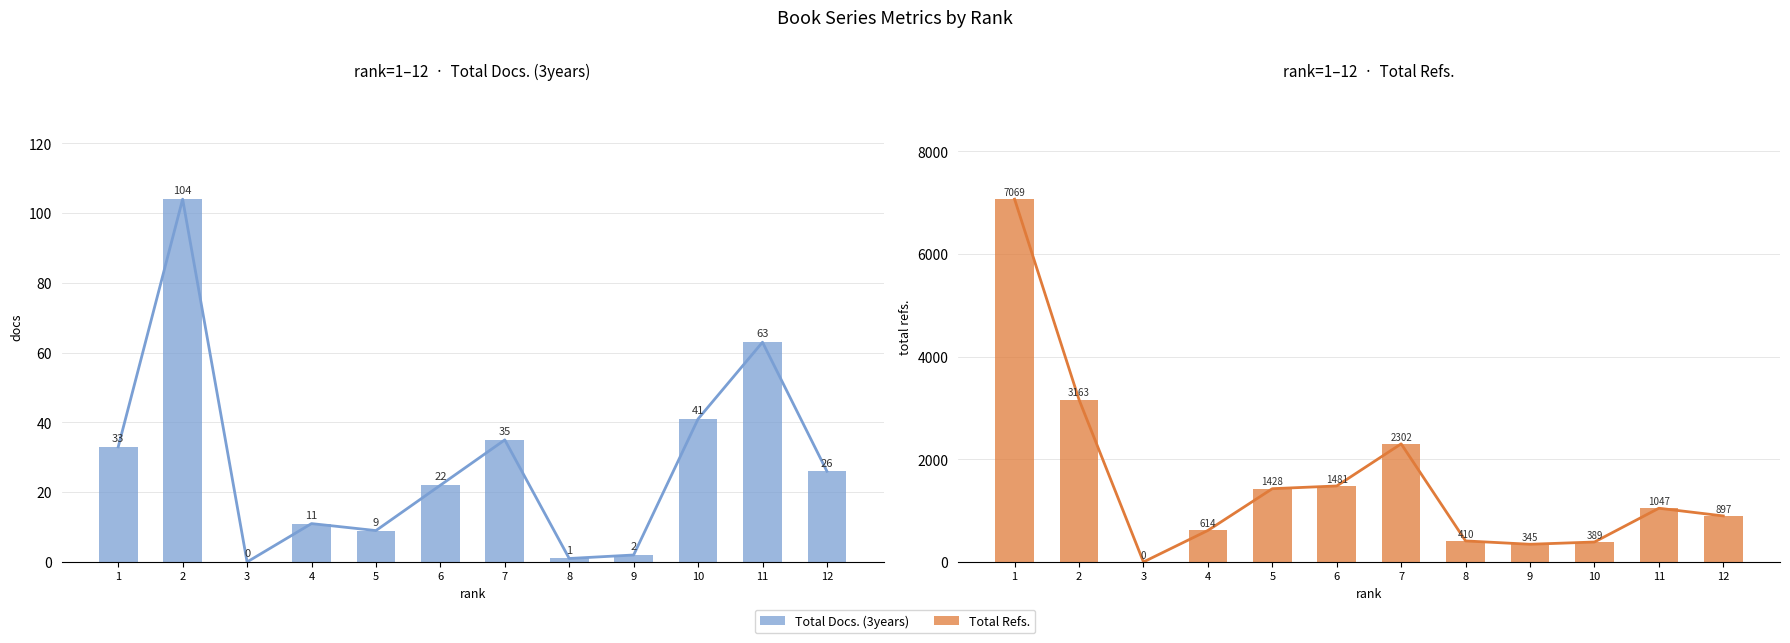

Where is Total Docs. (3years) line nearest to the value 52?

10